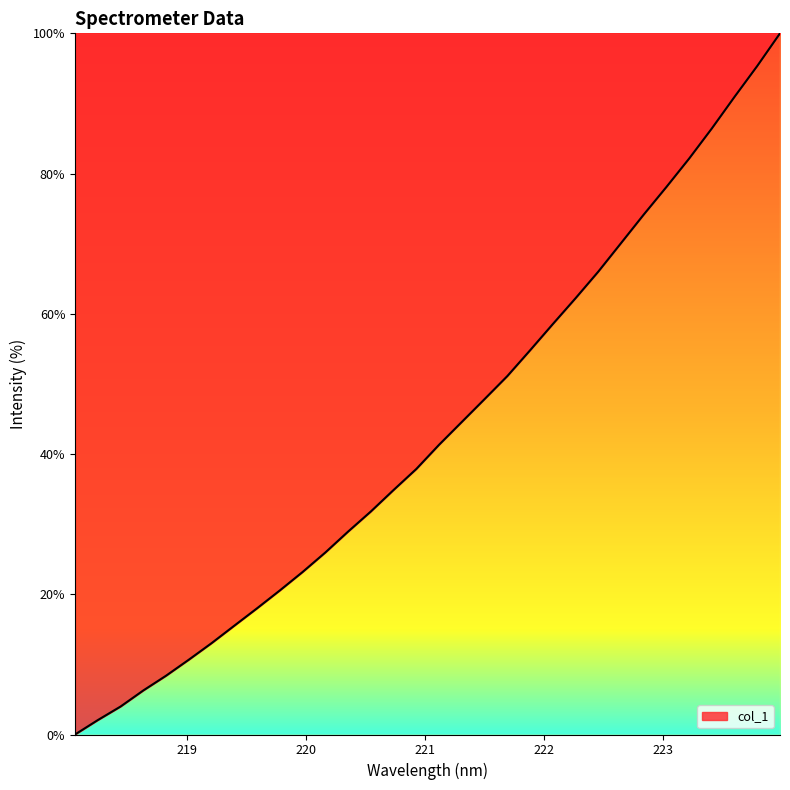

What is the maximum value shown in the chart?

100.0